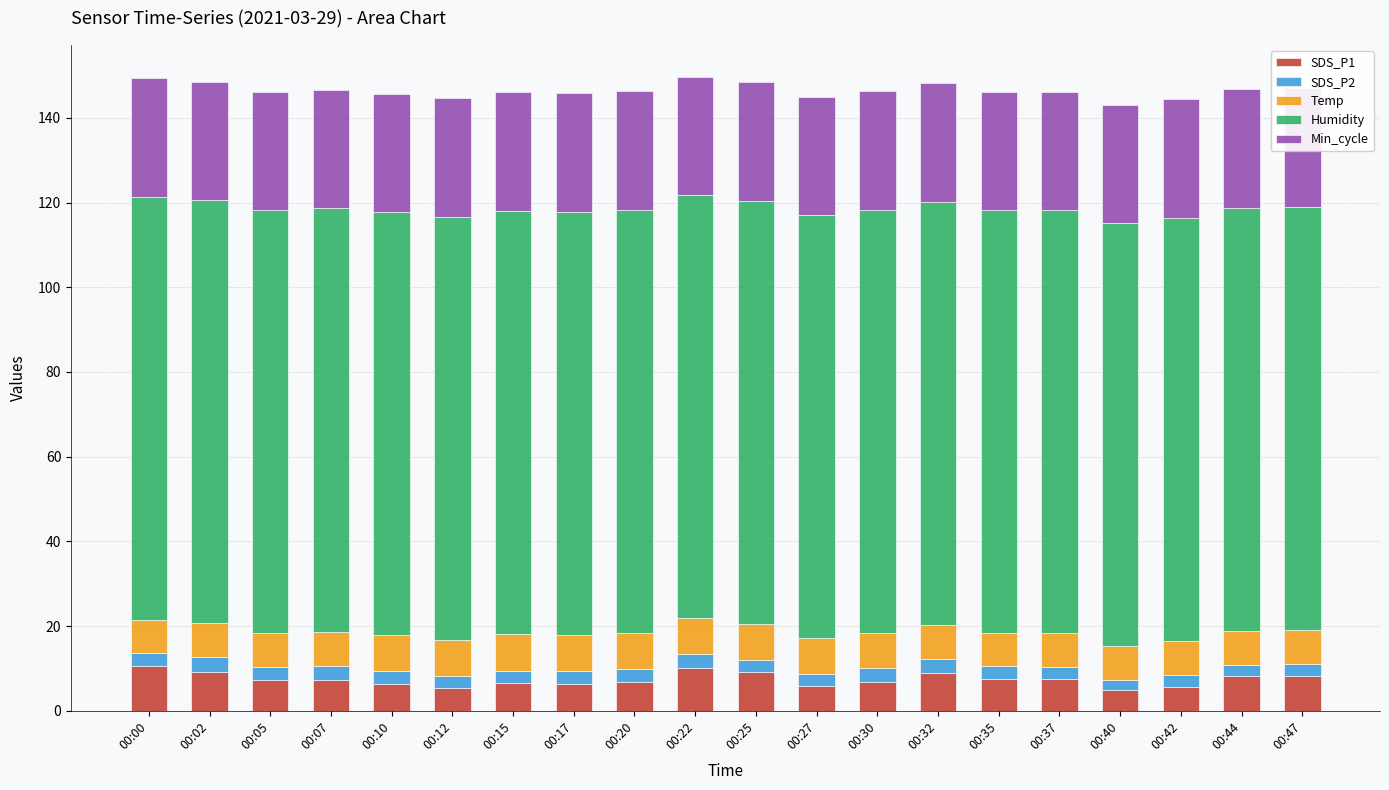

Is it true that Min_cycle equals 6.9 at 00:15?

False